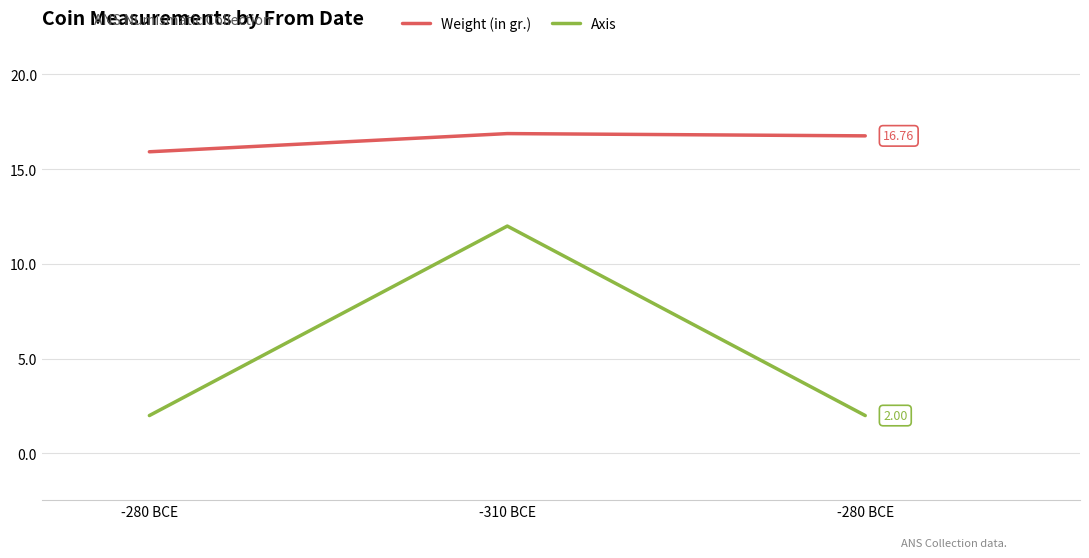

Which series has the largest range (max minus min)?

Axis